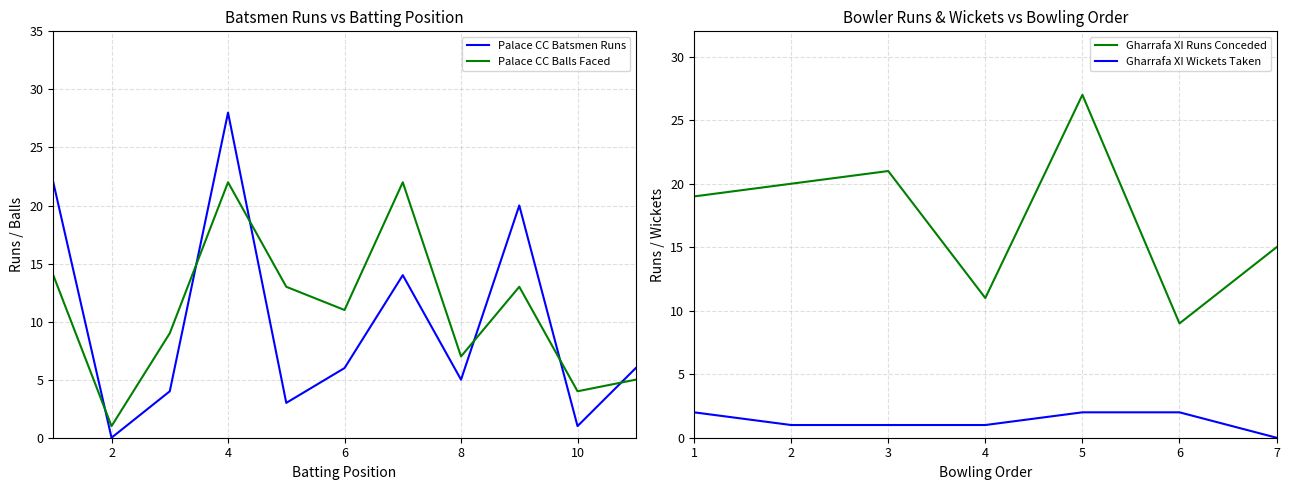

What is the highest value of the Palace CC Balls Faced series?

22